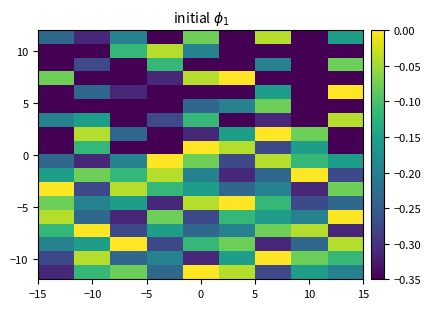

Count the number of categories in the chart.

9